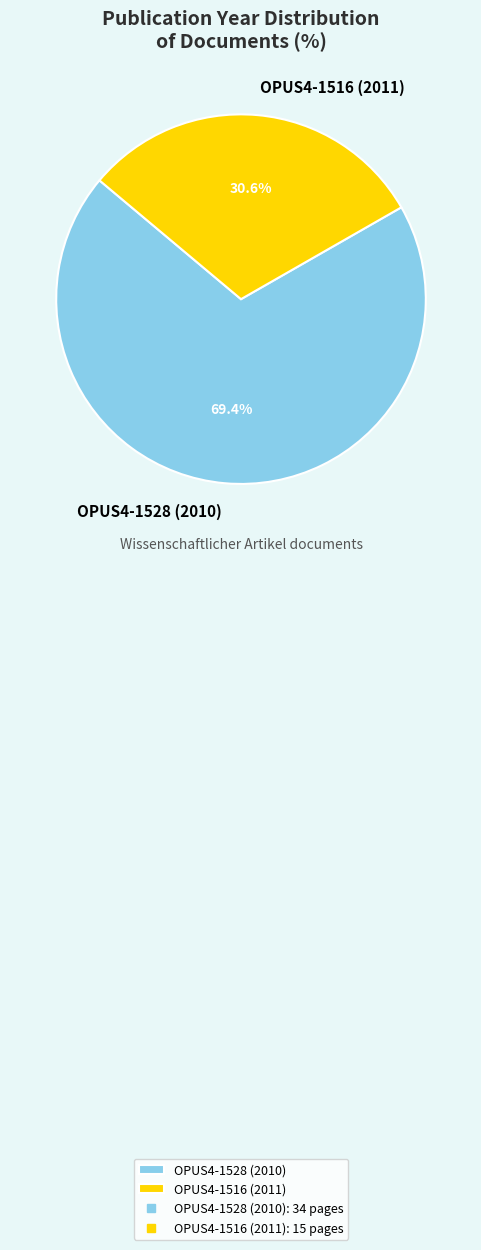

Which slice is the largest?

OPUS4-1528 (2010)